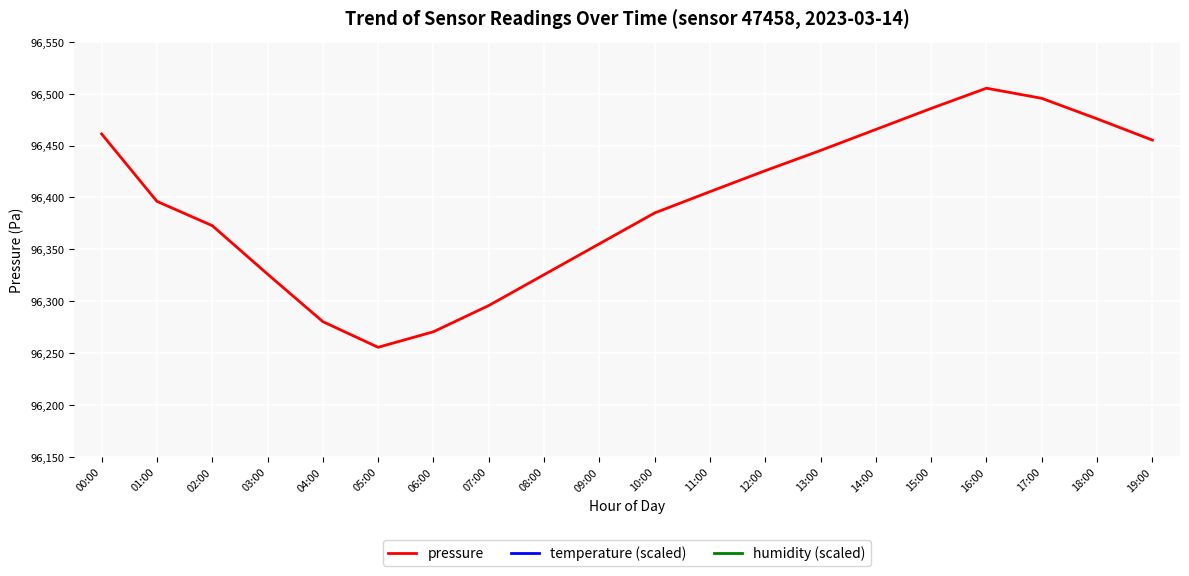

Which series has the widest spread of values?

temperature